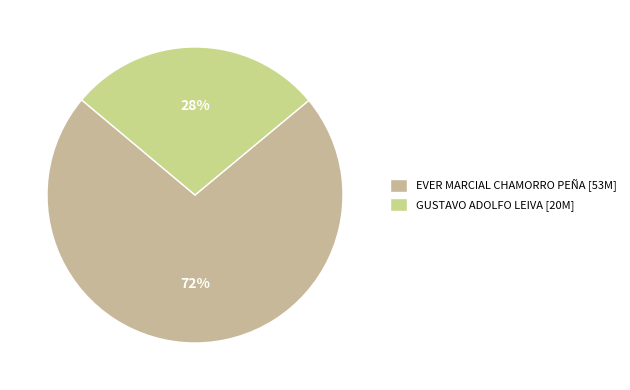

To the nearest percent, what is the difference between the EVER MARCIAL CHAMORRO PEÑA and GUSTAVO ADOLFO LEIVA slice percentages?

44%